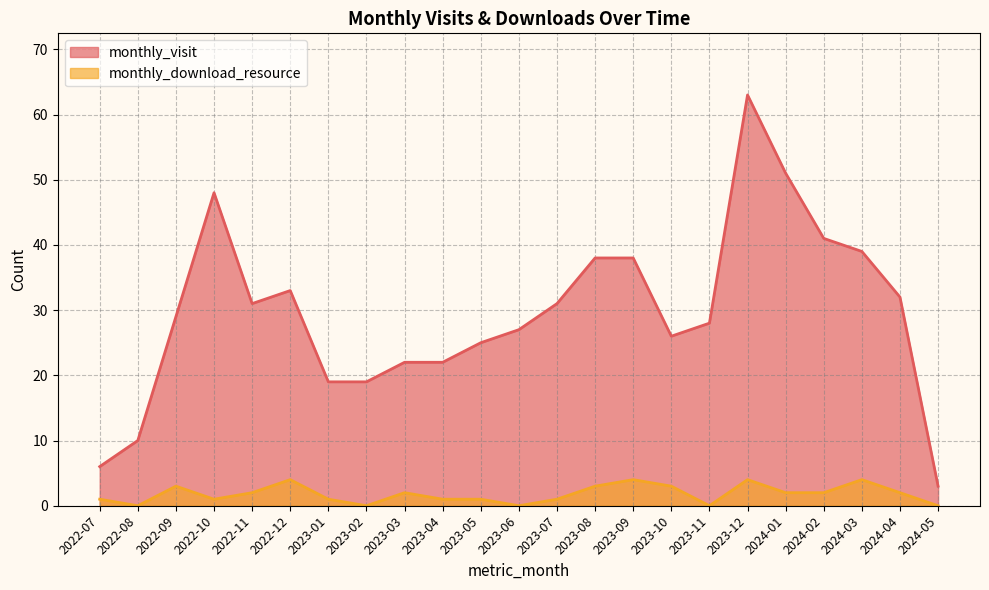

Does the chart display data point markers on the line(s)?

No